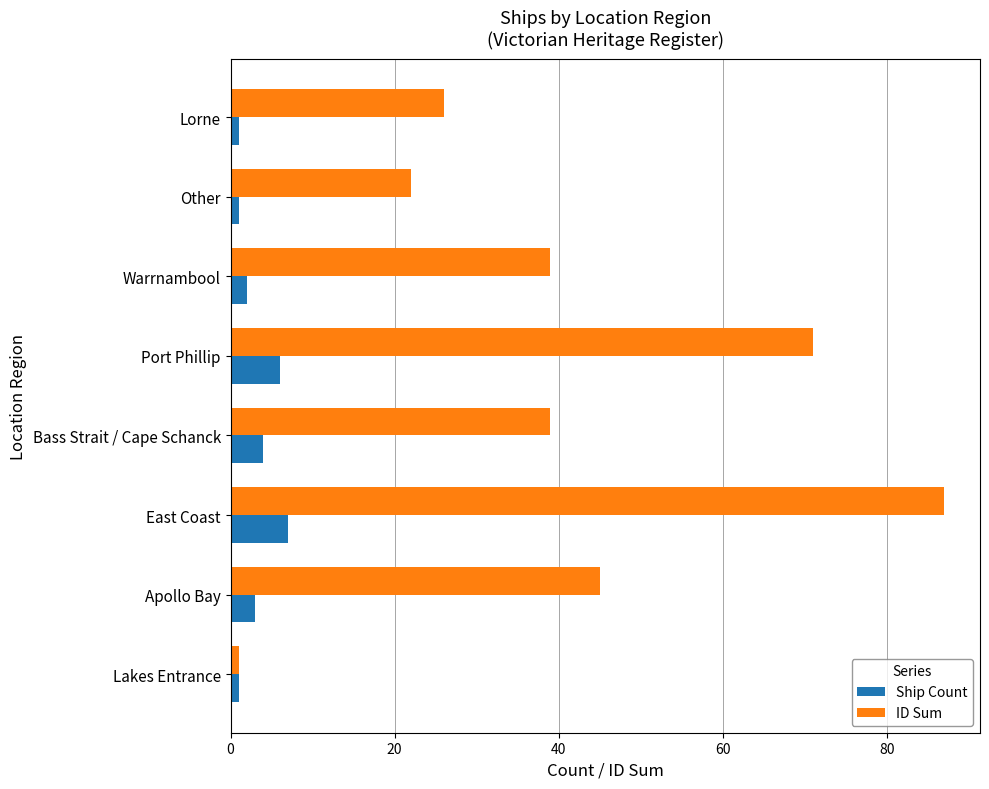

At which label is Ship Count closest to 4?

Bass Strait / Cape Schanck